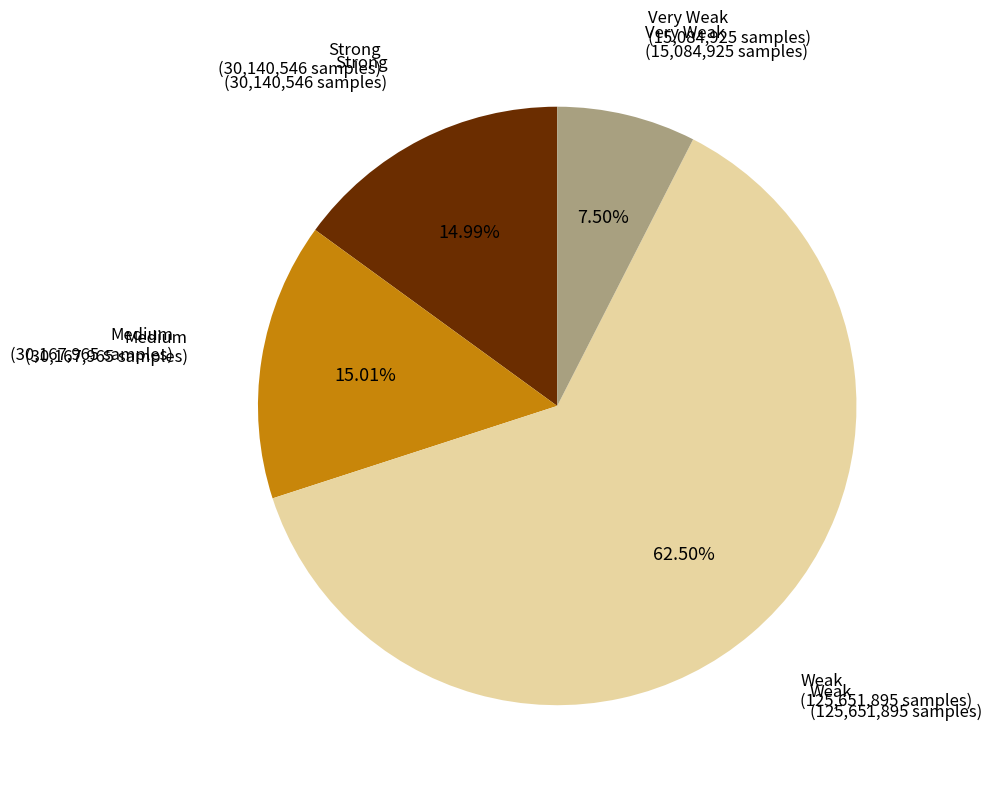

To the nearest percent, what is the average slice percentage?

25%